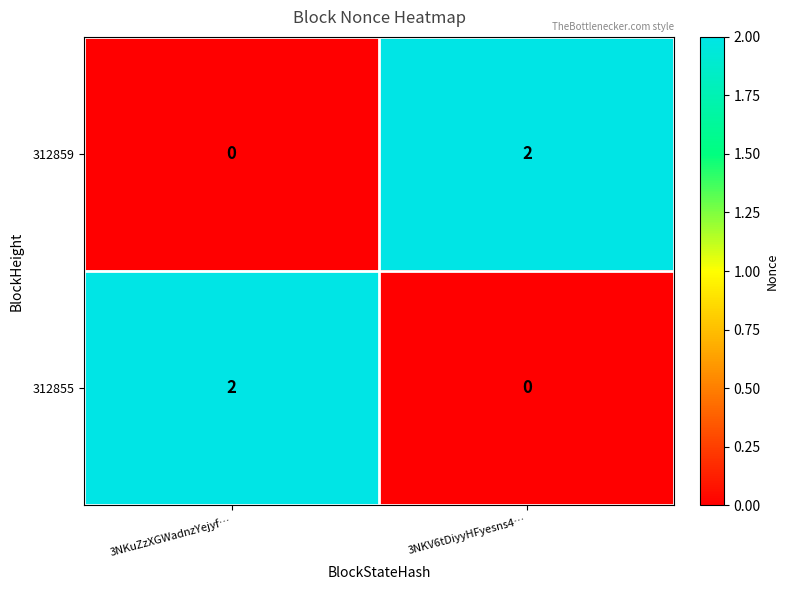

Is the value of 312859 at 3NKV6tDiyyHFyesns4… greater than the value of 312855 at 3NKV6tDiyyHFyesns4…?

Yes